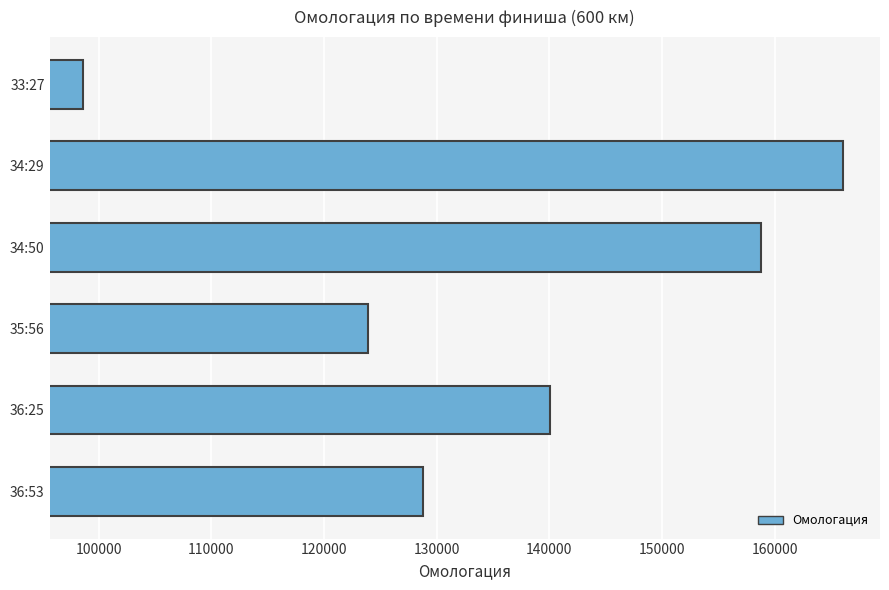

Reading bottom to top, what are all the values shown in this chart?

36:53=128801	36:25=140031	35:56=123947	34:50=158789	34:29=166007	33:27=98618